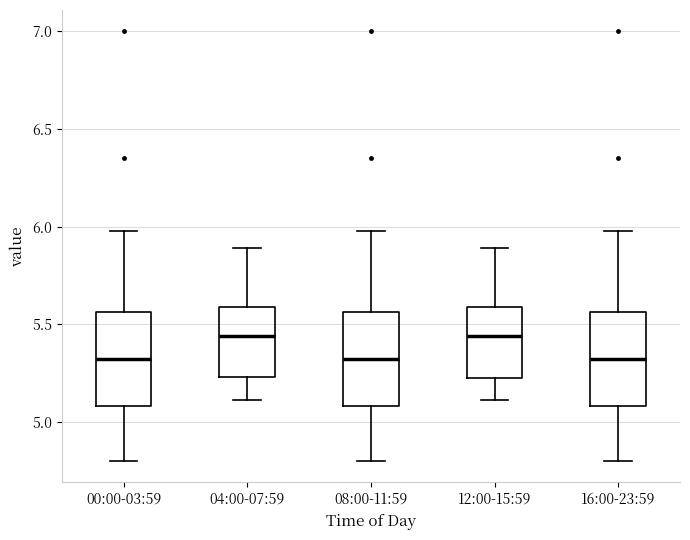

Reading left to right, read every box against the y-axis: the position of its median line, the range the box covers, and the ends of its whiskers. The values are not printed on the chart, so give them approximately, as read against the axis.

00:00-03:59: median 5.30, box 5.10 to 5.55, whiskers 4.80 to 6.00
04:00-07:59: median 5.45, box 5.25 to 5.60, whiskers 5.10 to 5.90
08:00-11:59: median 5.30, box 5.10 to 5.55, whiskers 4.80 to 6.00
12:00-15:59: median 5.45, box 5.25 to 5.60, whiskers 5.10 to 5.90
16:00-23:59: median 5.30, box 5.10 to 5.55, whiskers 4.80 to 6.00